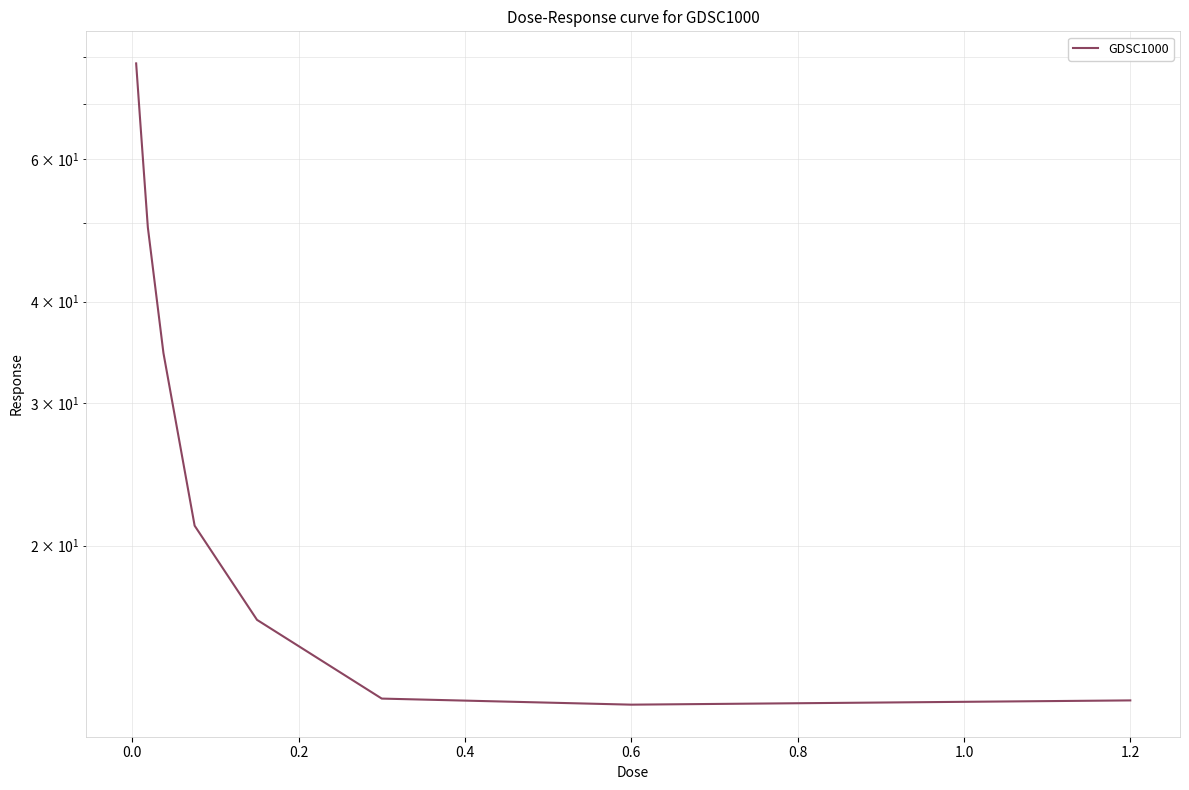

What is the value of the 1st point from the left?

78.7